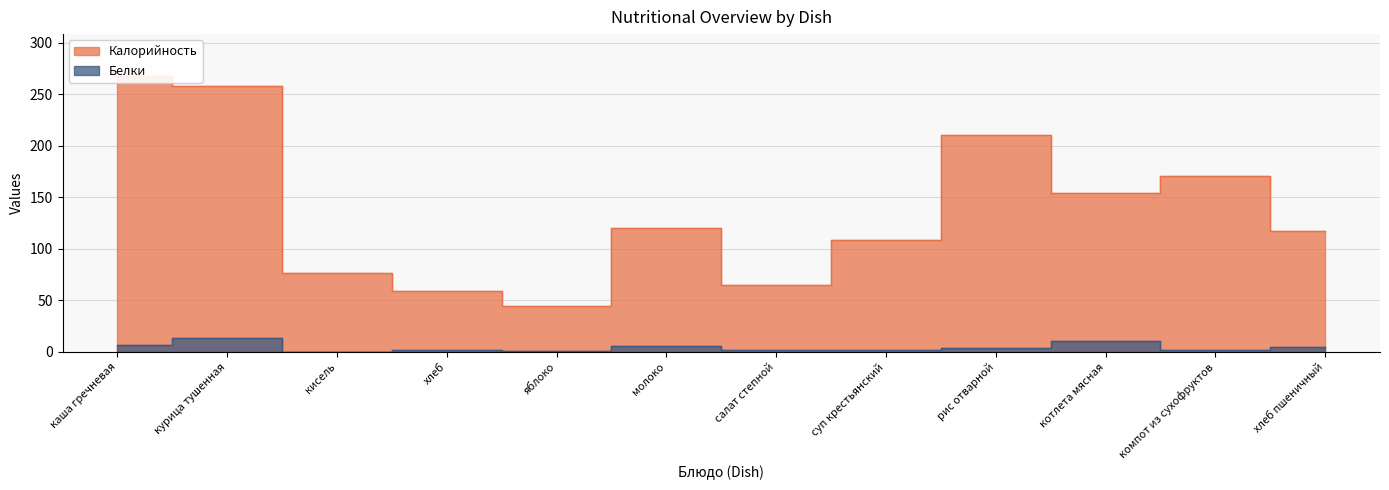

How many interior local peaks does the Белки series have?

4